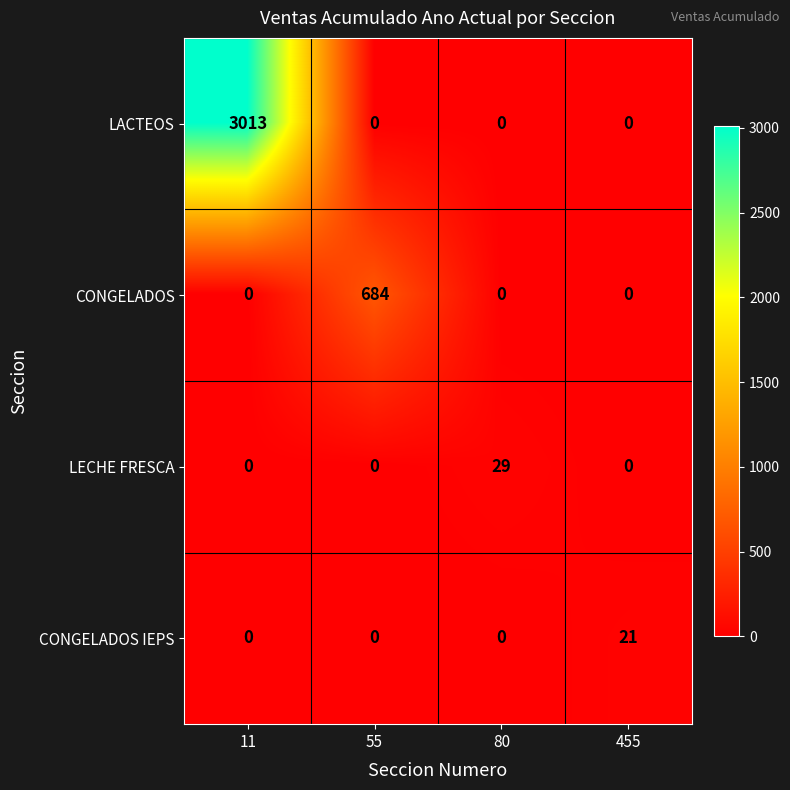

Read the CONGELADOS IEPS value at 455.

21